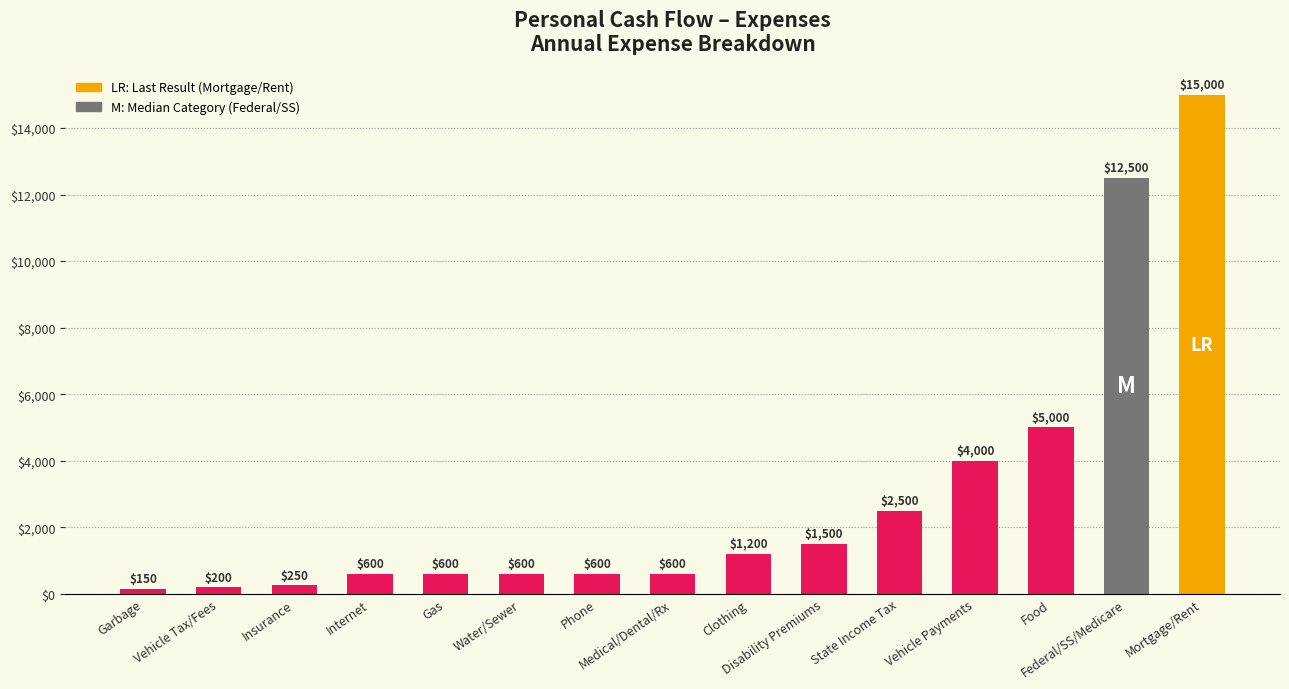

What is the maximum value shown in the chart?

15000